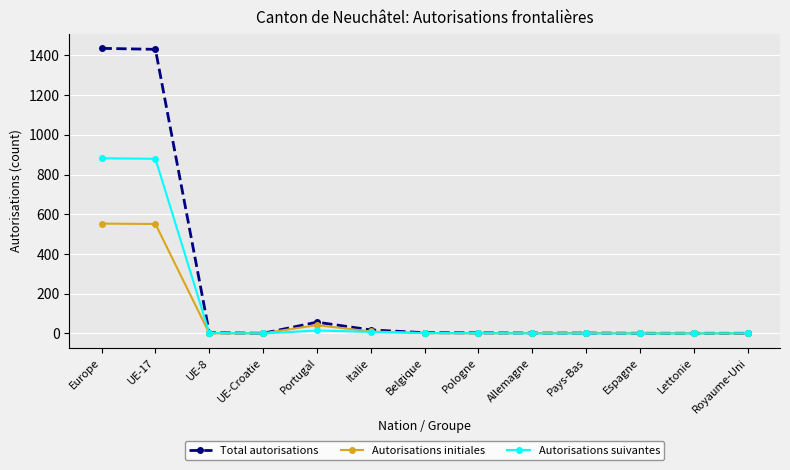

Rank the series by their maximum value, from highest to lowest.

Total autorisations, Autorisations suivantes, Autorisations initiales